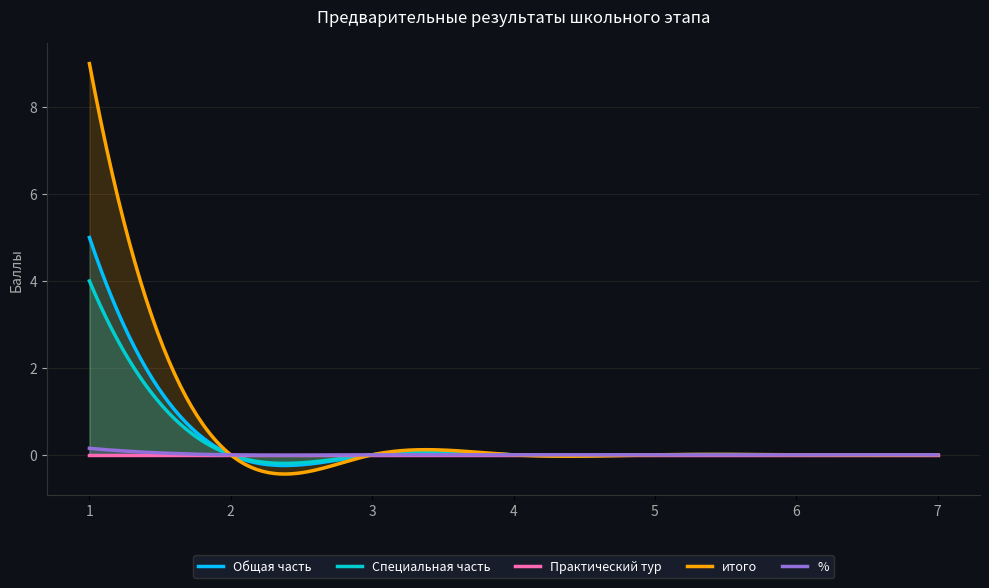

At which category is the sum across all series the highest?

1